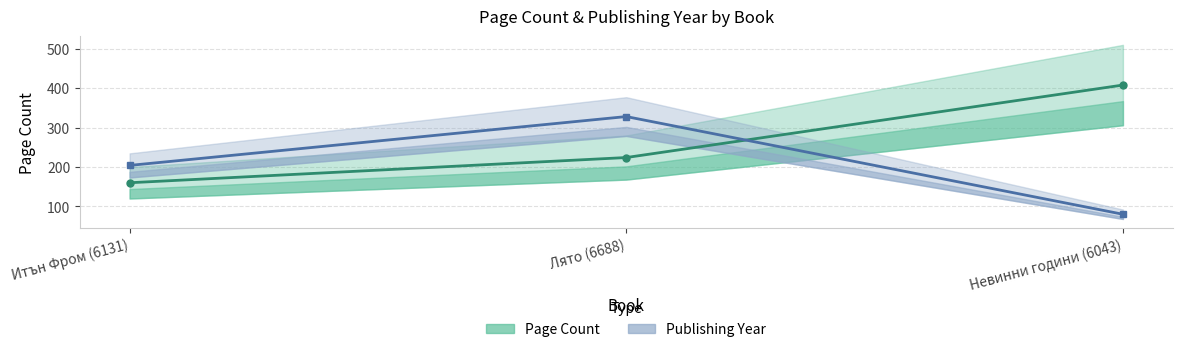

At which label is Publishing Year closest to 204?

Итън Фром (6131)